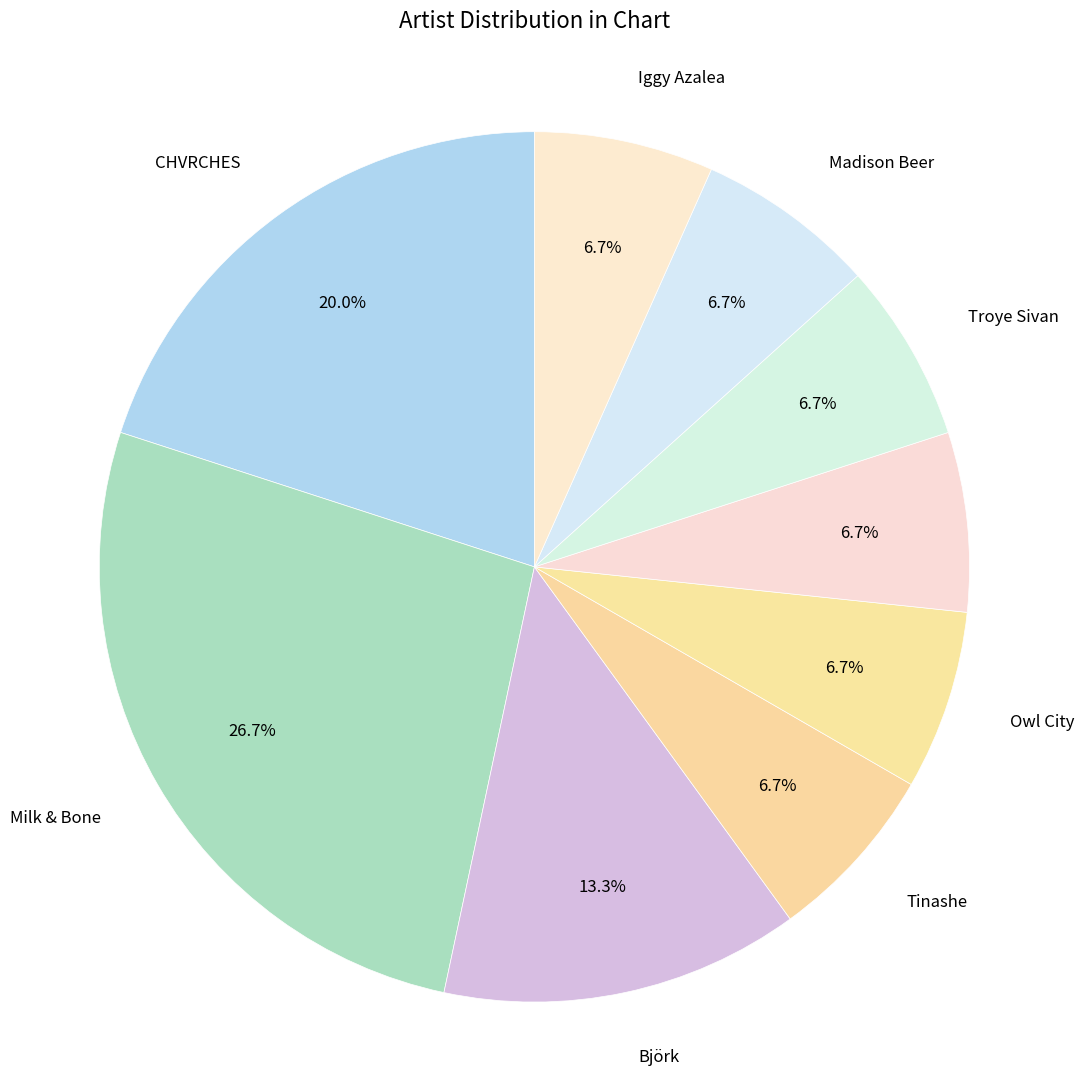

What is the largest slice in the pie chart?

Milk & Bone